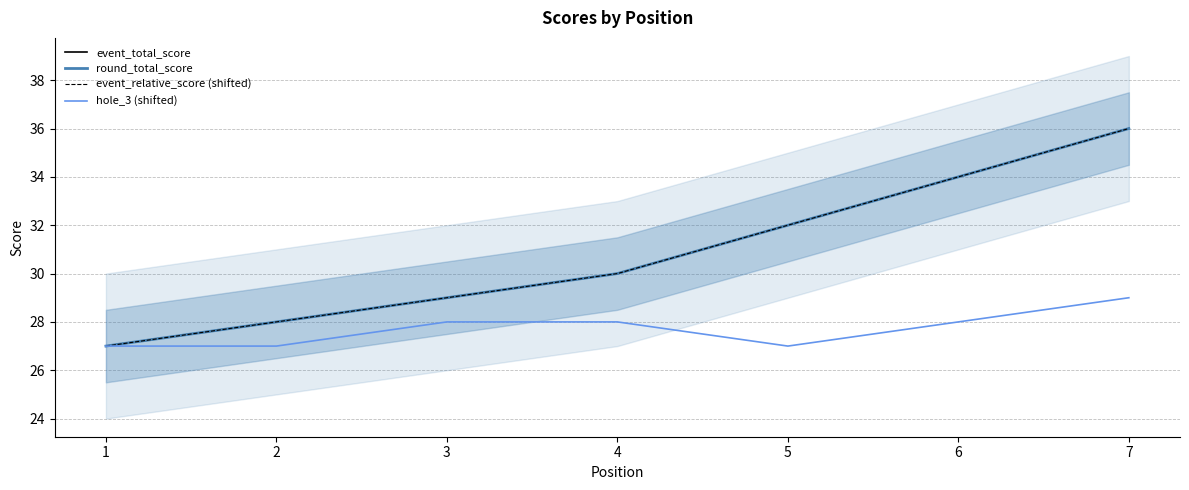

At how many categories does at least one series exceed 30?

3